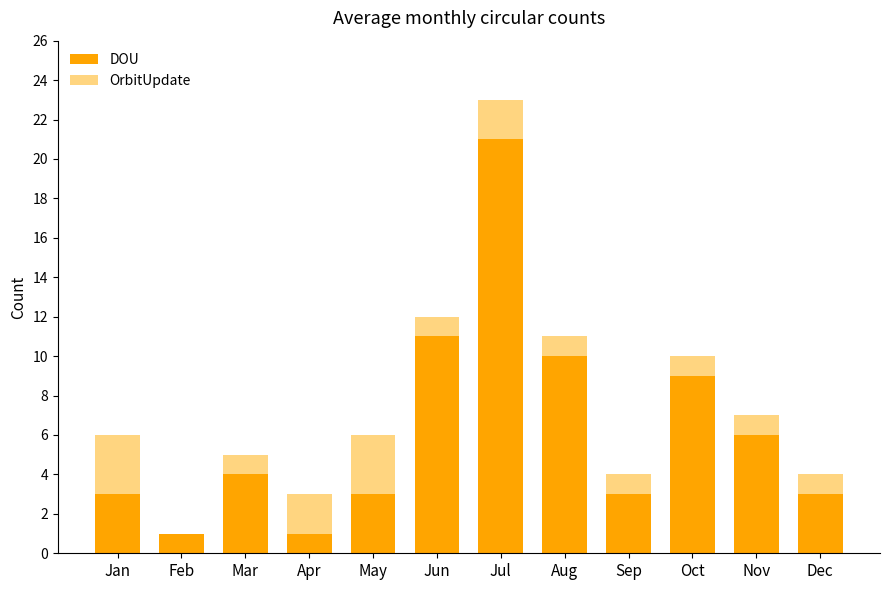

What is the sum of the DOU values at Nov and Aug?

16